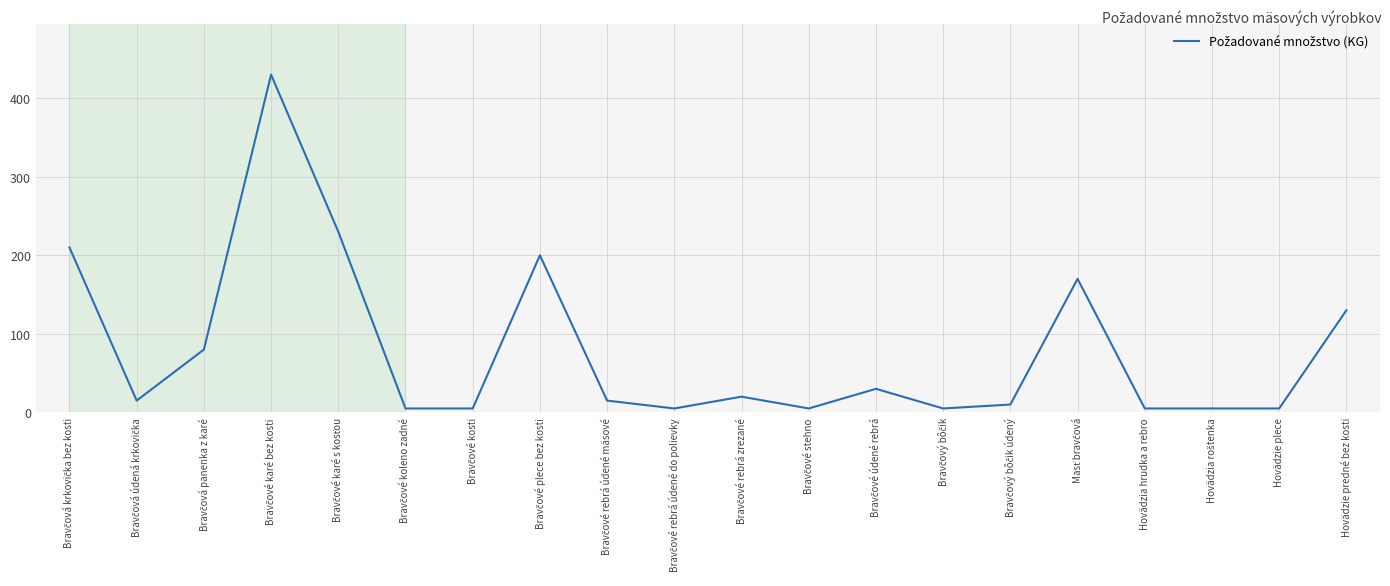

What is the maximum value shown in the chart?

430